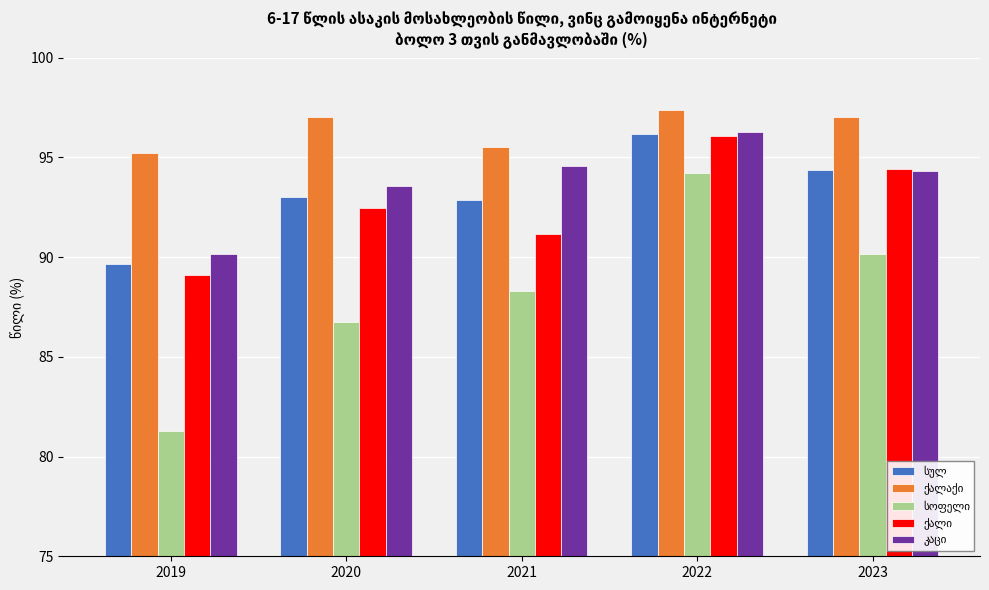

What is the difference between the highest and lowest values at 2023?

6.9